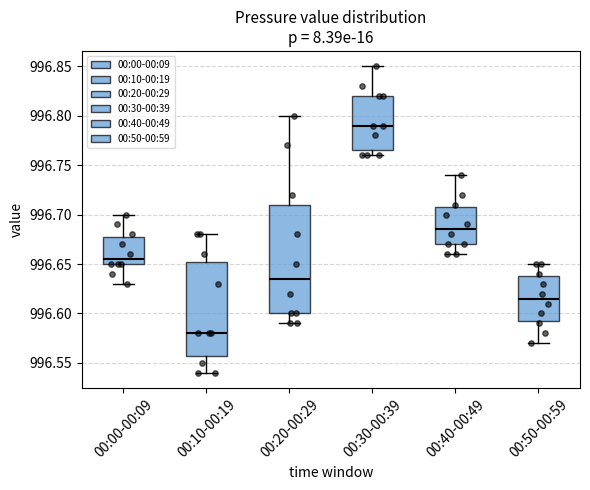

Where is the lower edge of the box for 00:30-00:39 on the y-axis? The values are not printed on the chart, so give them approximately, as read against the axis.

996.765